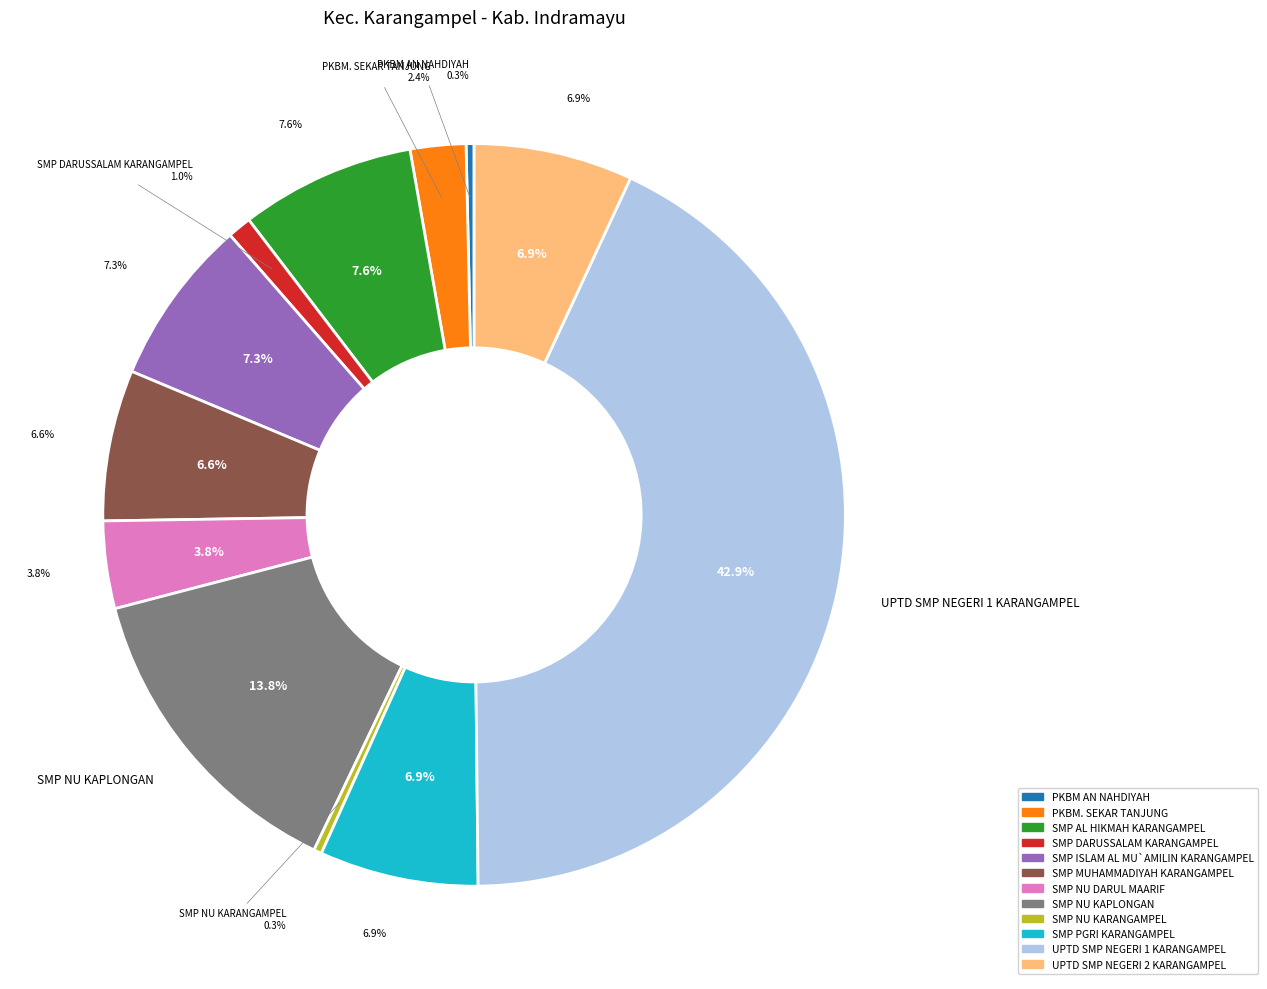

What is the largest slice in the pie chart?

UPTD SMP NEGERI 1 KARANGAMPEL